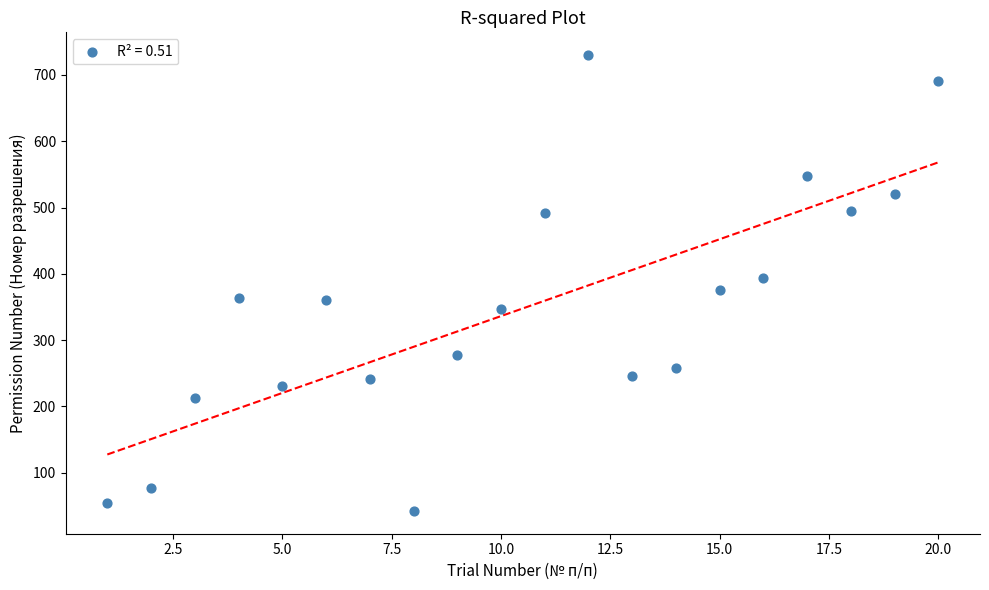

What is the range of Y values (max minus min)?

688